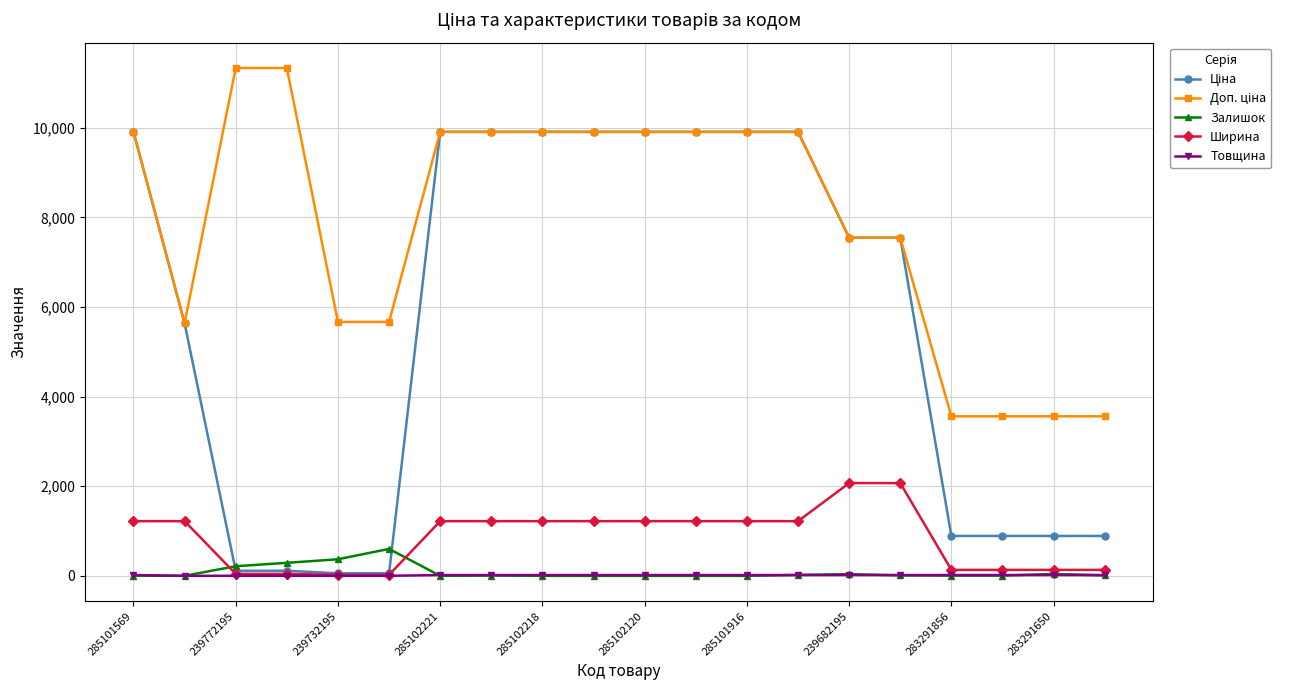

What is the greatest value displayed?

11334.0